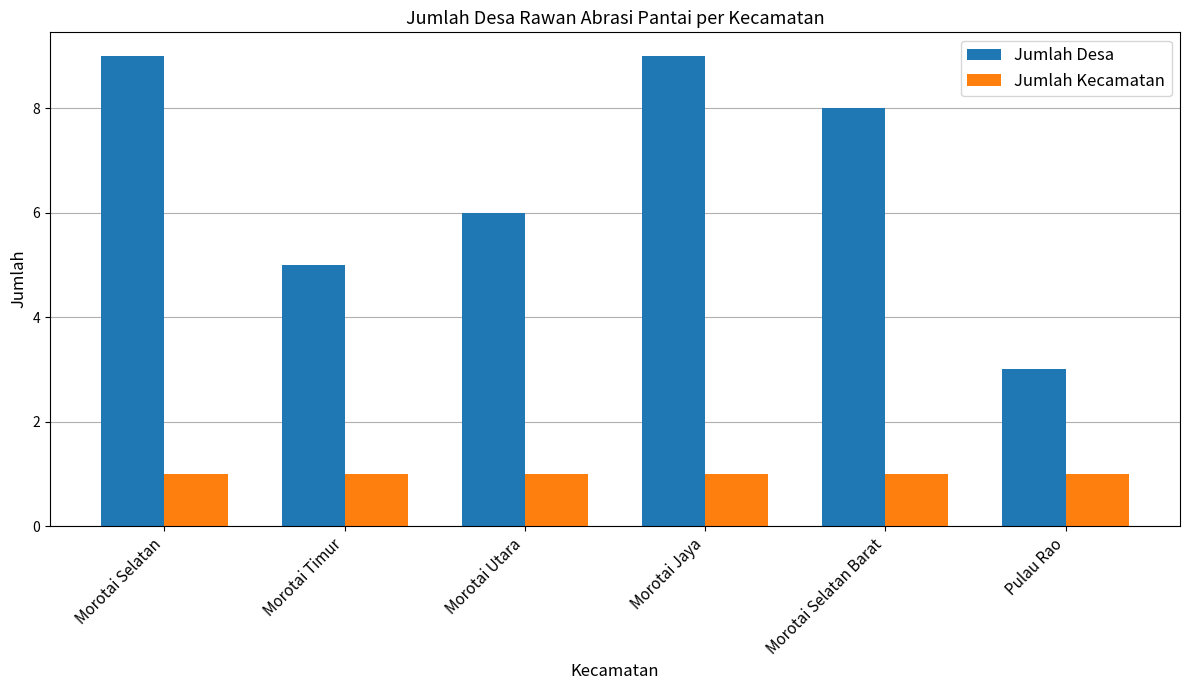

Which series has the largest total across all categories?

Jumlah Desa